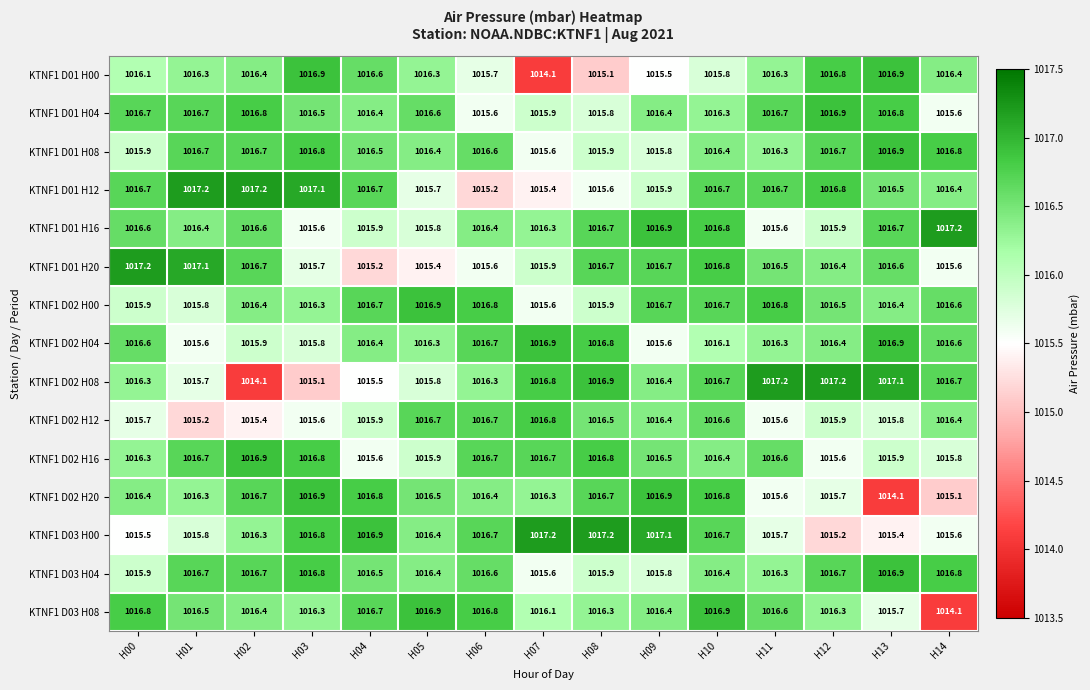

True or false: KTNF1 D02 H20 has a value of 1733.4 at H12.

False